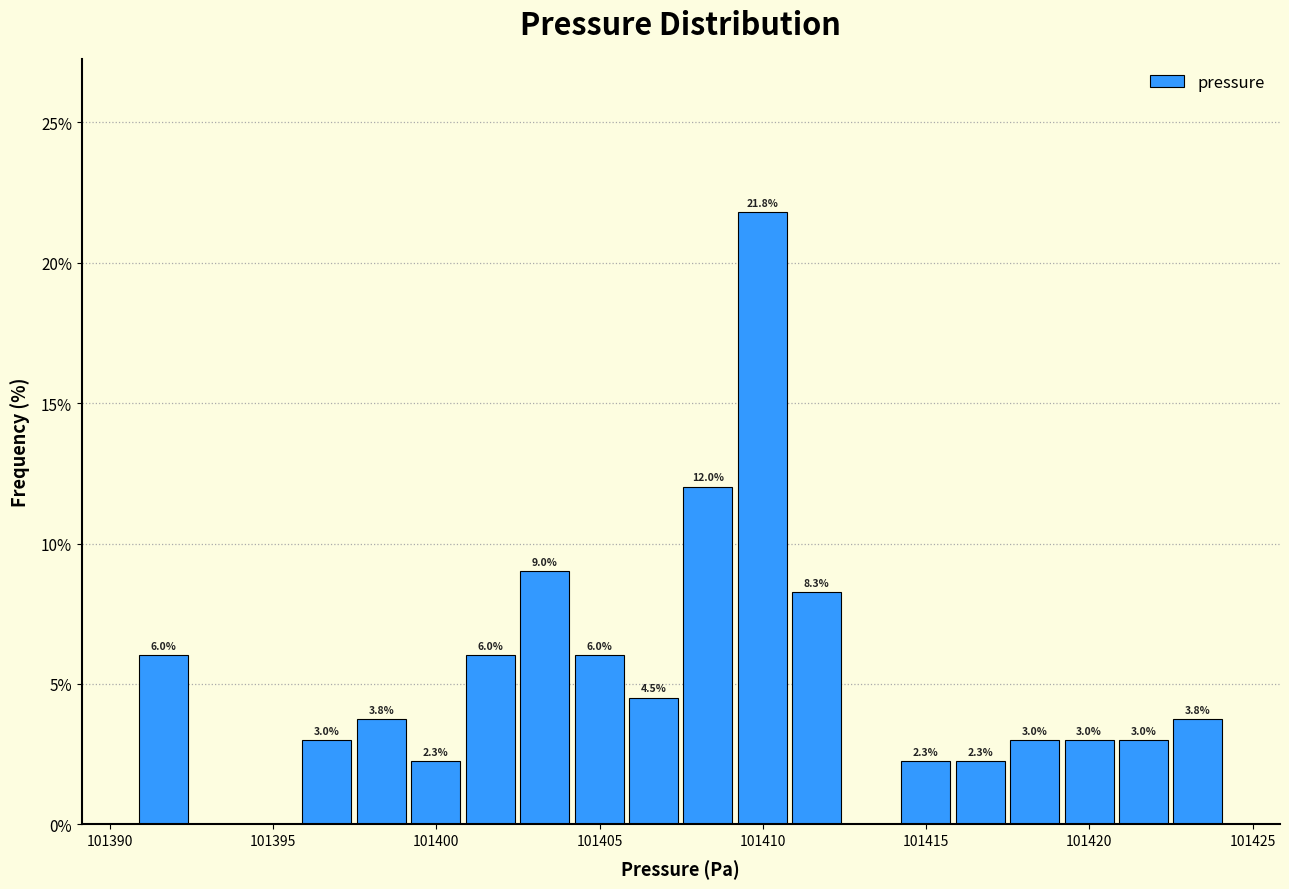

Read against the x-axis, roughly where is the centre of the tallest bar?

101410.0